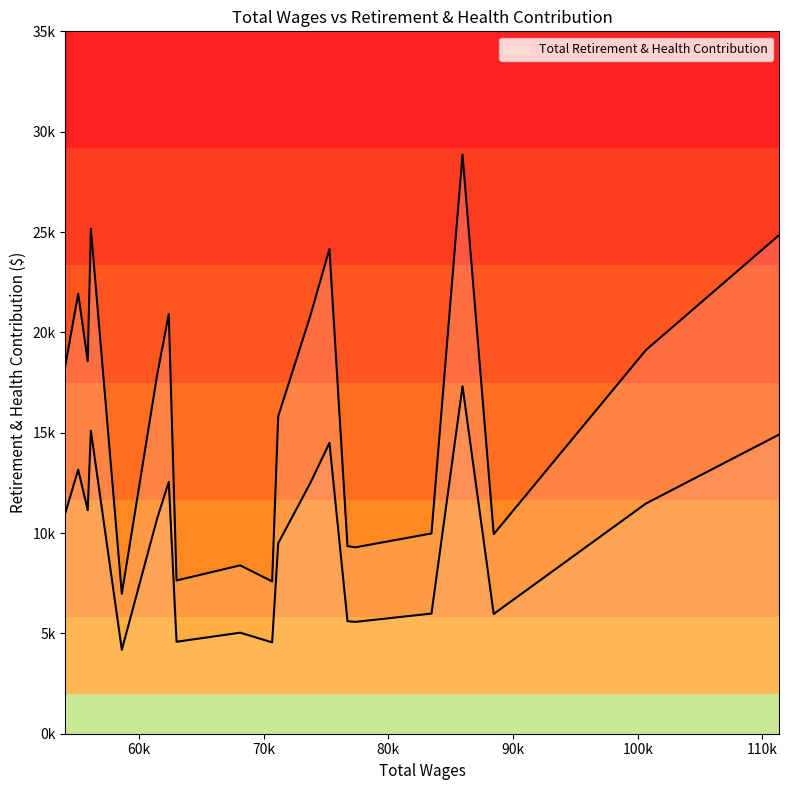

Is it true that the value at 85948 is 17313.6?

True